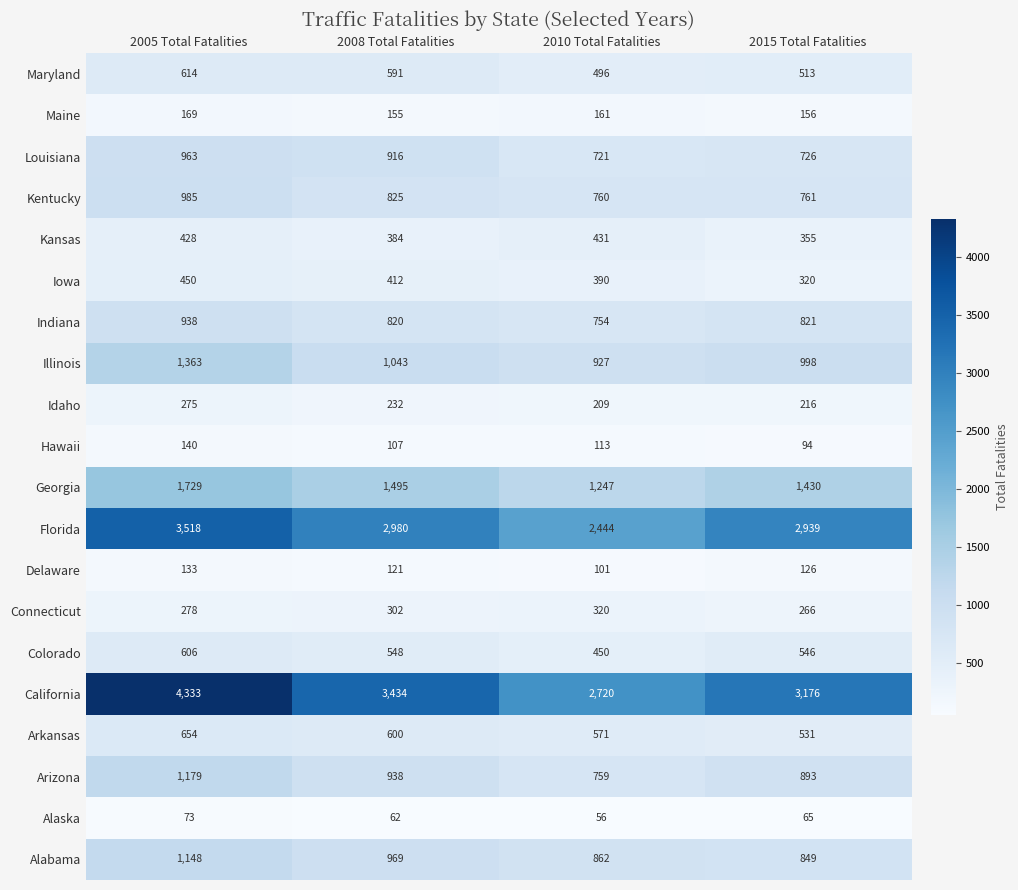

The Illinois series shows 565 at 2015 Total Fatalities. True or false?

False